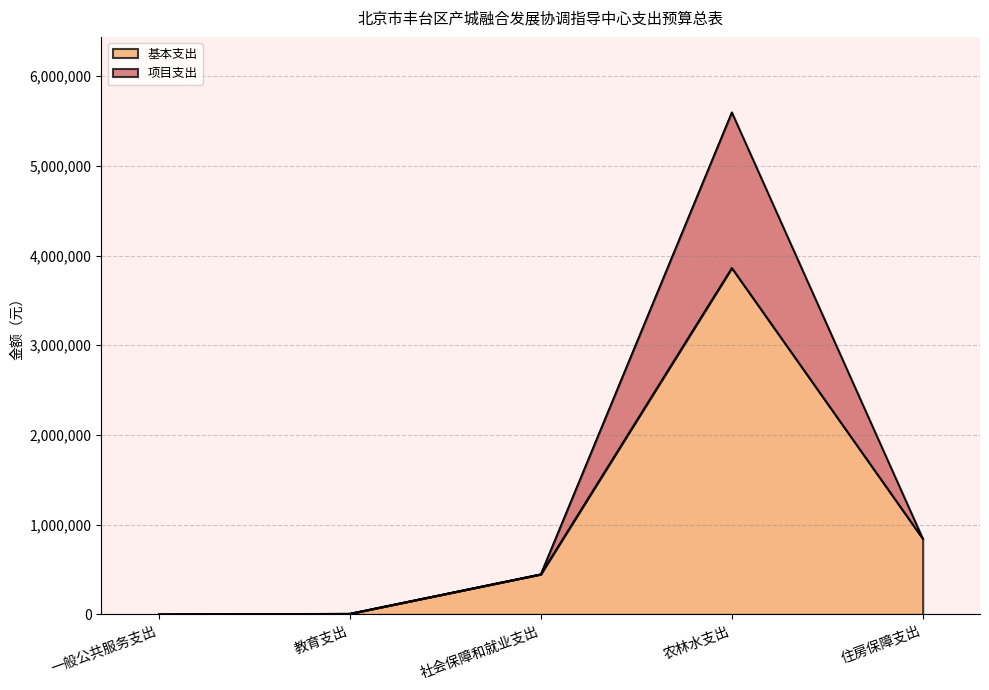

At which category does 基本支出 reach its first local peak?

农林水支出